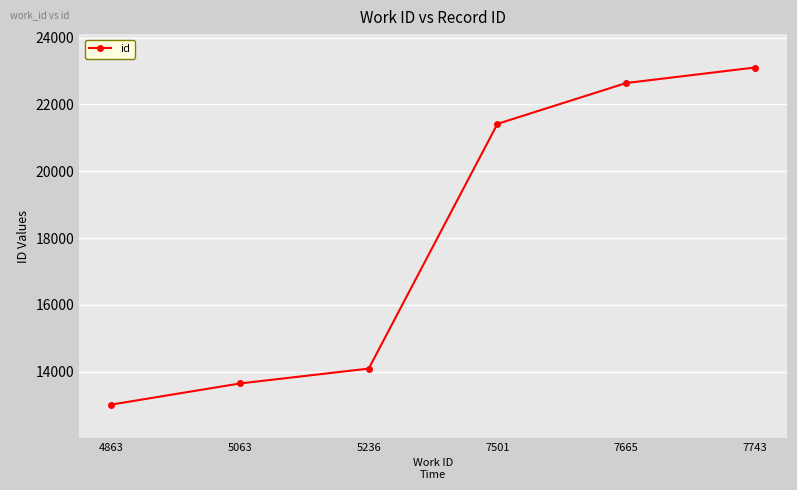

True or false: the data has more than 1 interior local peaks.

False